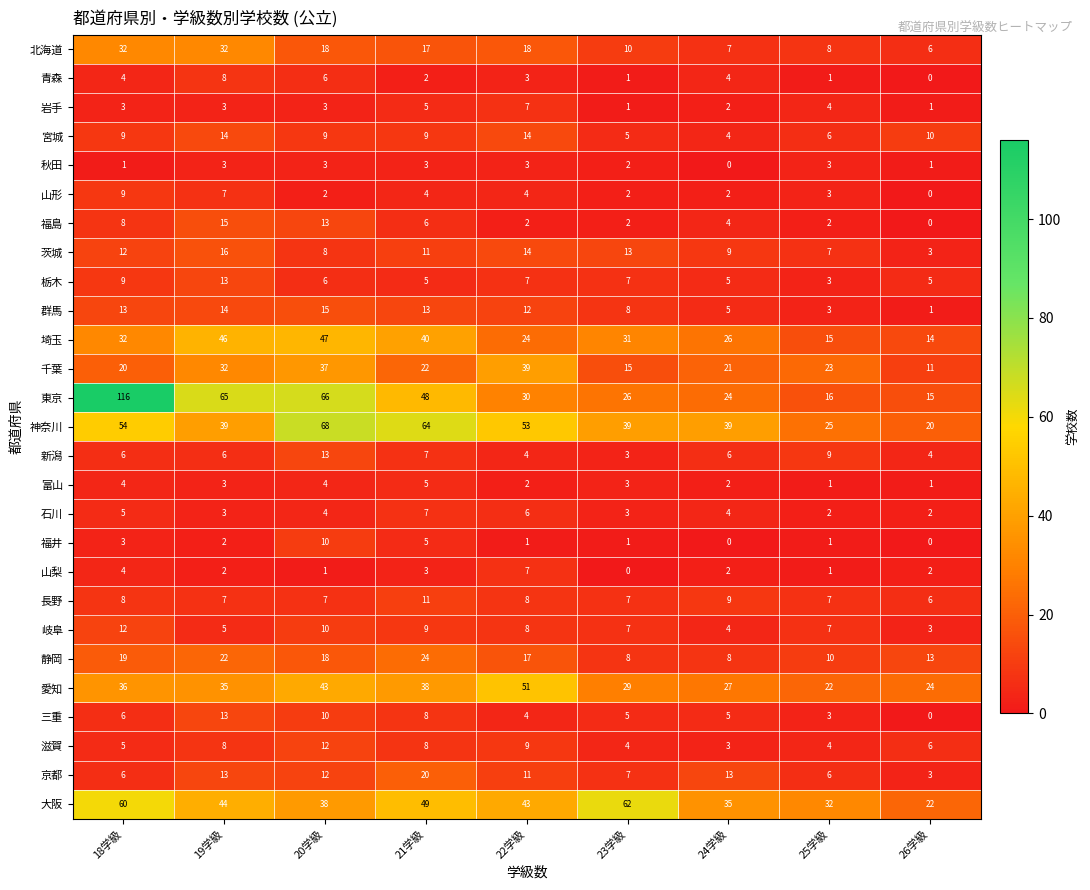

At which category is the sum across all series the highest?

18学級